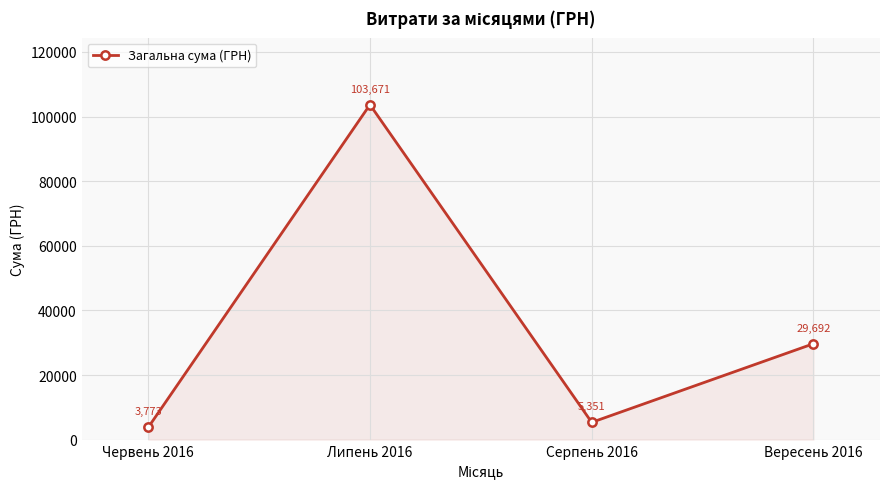

List the labels in order of value, largest first.

Липень 2016, Вересень 2016, Серпень 2016, Червень 2016